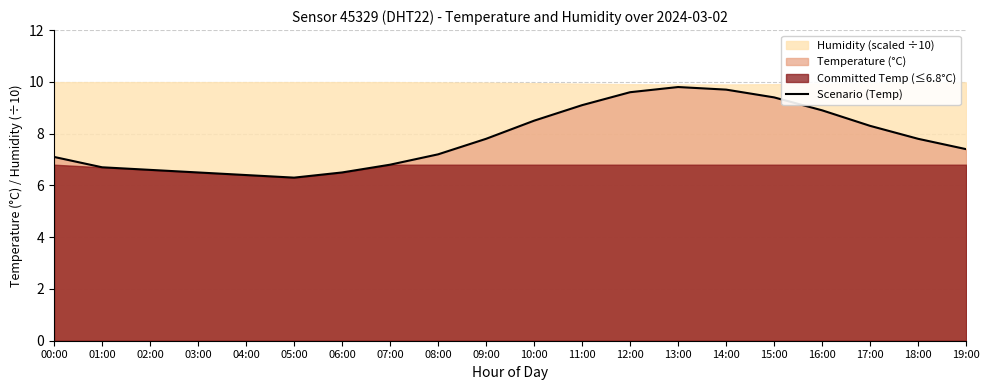

Reading left to right, list all the values displayed in this chart.

00:00=7.1	01:00=6.7	02:00=6.6	03:00=6.5	04:00=6.4	05:00=6.3	06:00=6.5	07:00=6.8	08:00=7.2	09:00=7.8	10:00=8.5	11:00=9.1	12:00=9.6	13:00=9.8	14:00=9.7	15:00=9.4	16:00=8.9	17:00=8.3	18:00=7.8	19:00=7.4